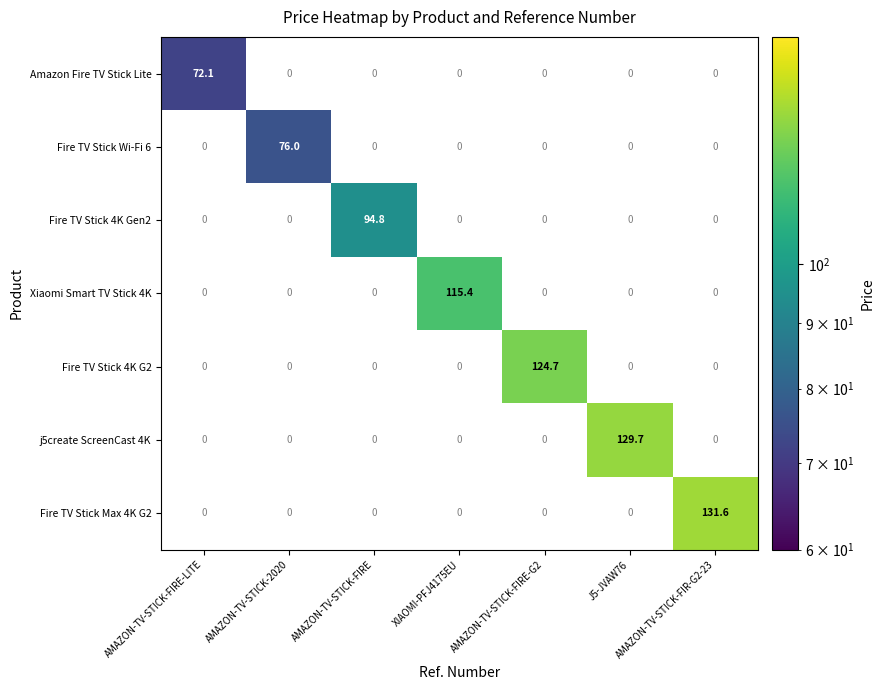

Is the value of Xiaomi Smart TV Stick 4K at XIAOMI-PFJ4175EU greater than the value of Fire TV Stick Max 4K G2 at AMAZON-TV-STICK-2020?

No